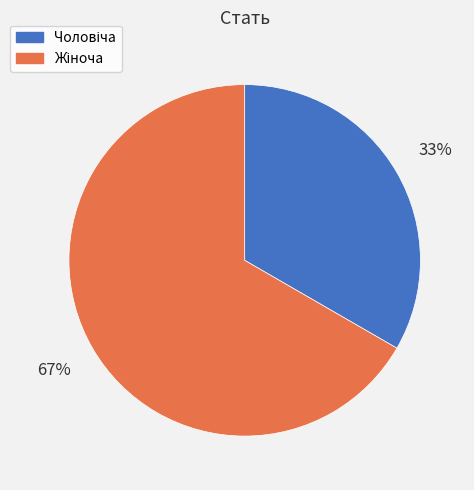

Does any single category account for the majority?

Yes